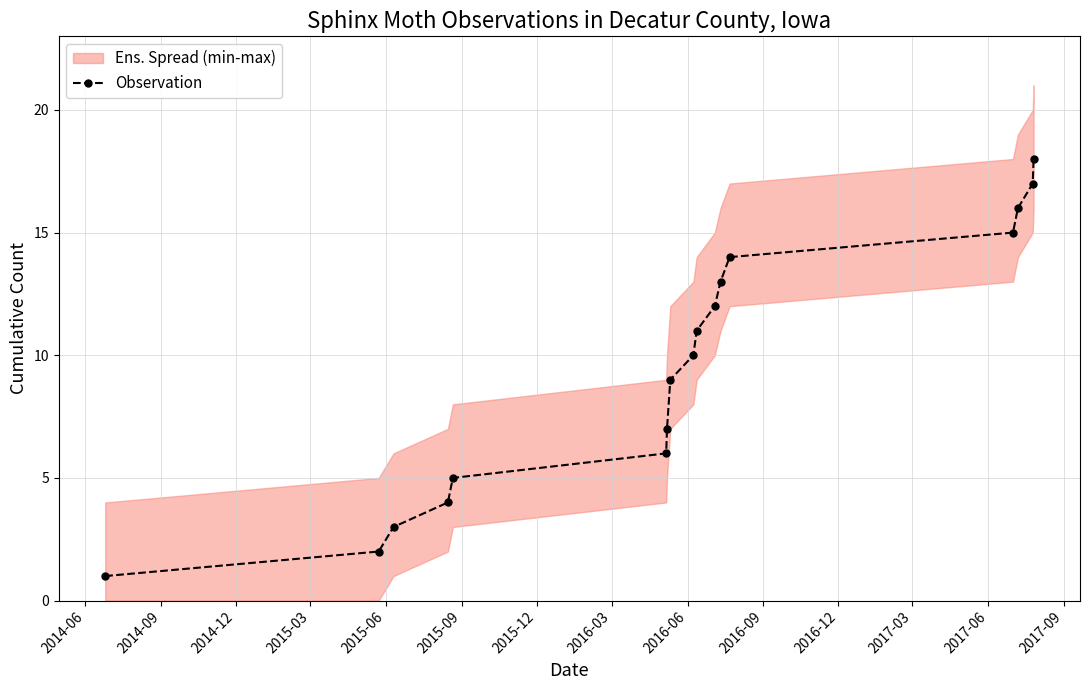

What is the highest value of the Observation series?

18